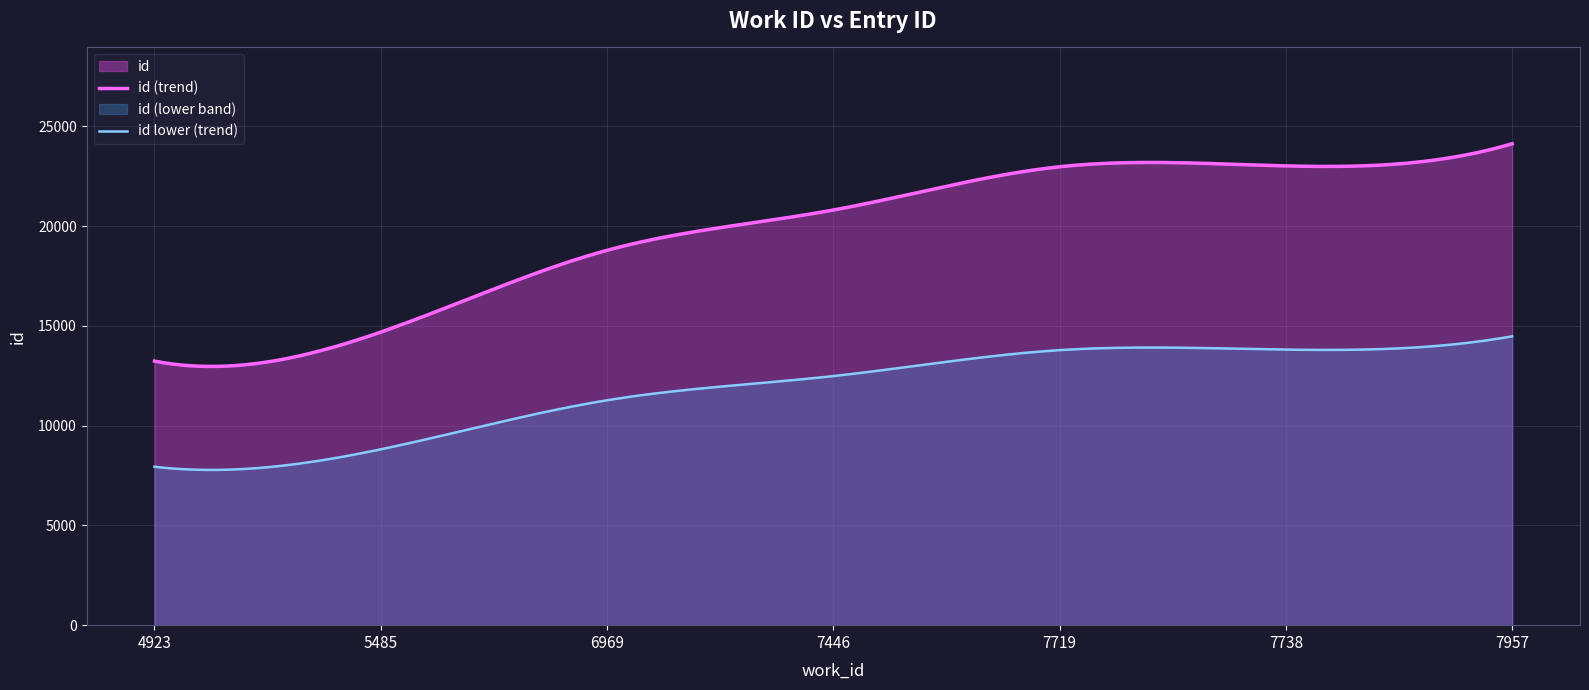

Which category has the highest value across all series?

7957